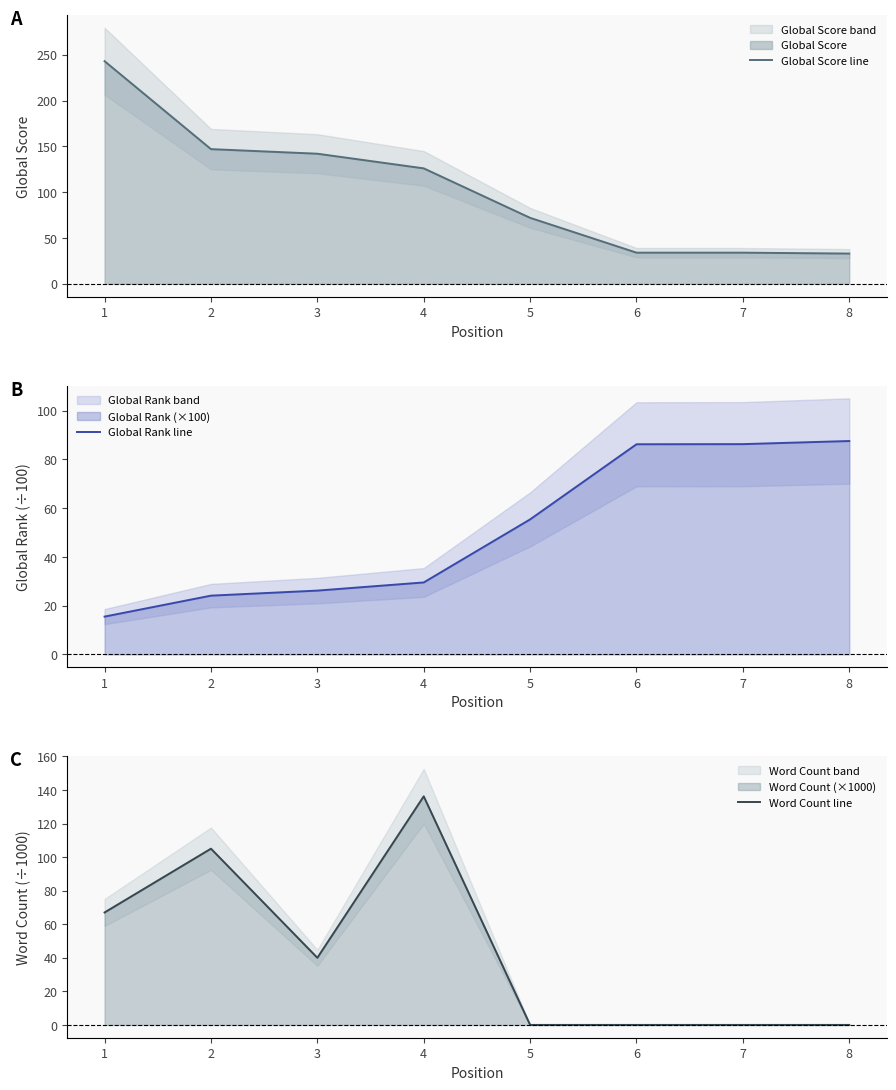

What is the value of the Global Score line point at the 3rd from the left?

142.0